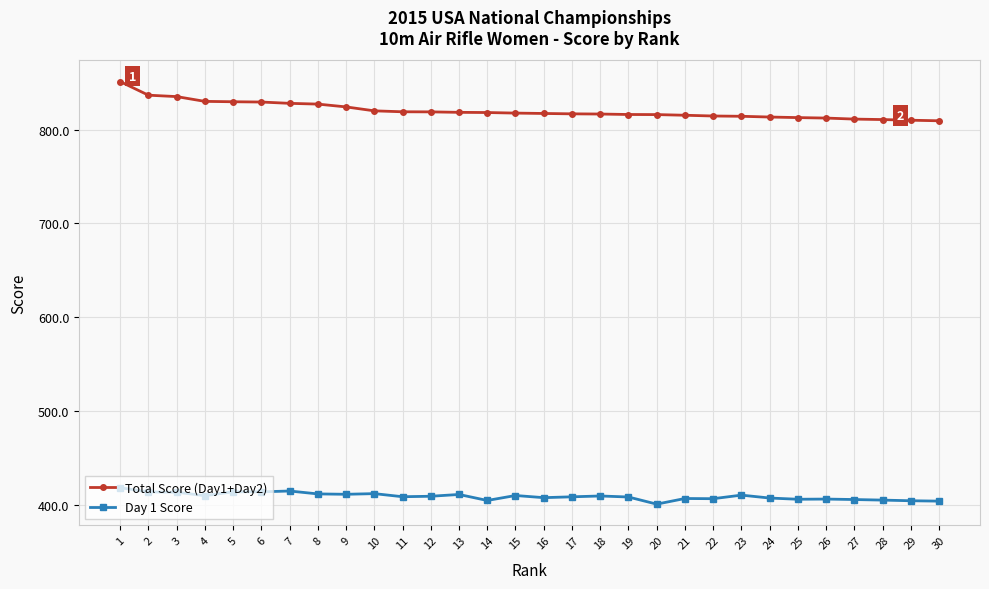

True or false: Day 1 Score and Total Score (Day1+Day2) cross at least once.

False